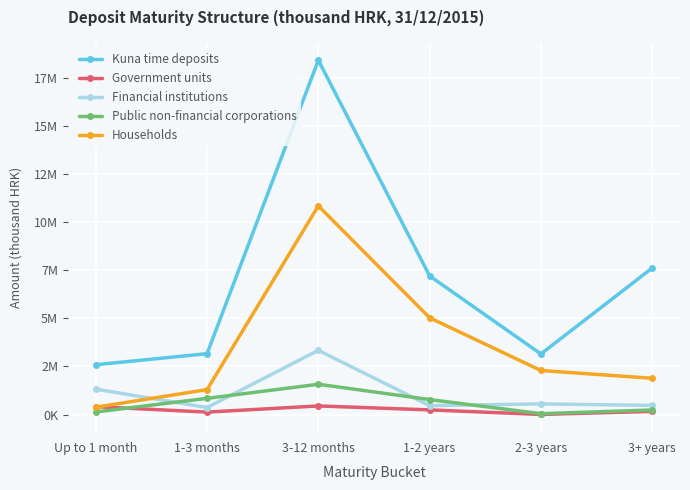

Where is the first local minimum for Kuna time deposits?

2-3 years